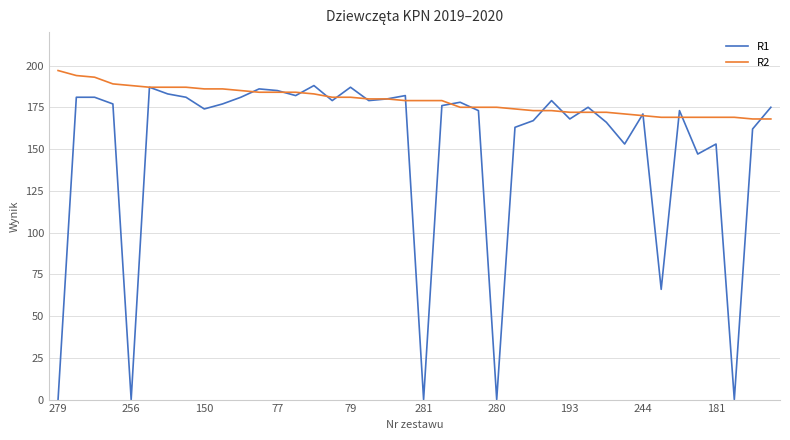

True or false: R1 and R2 cross at least once.

True